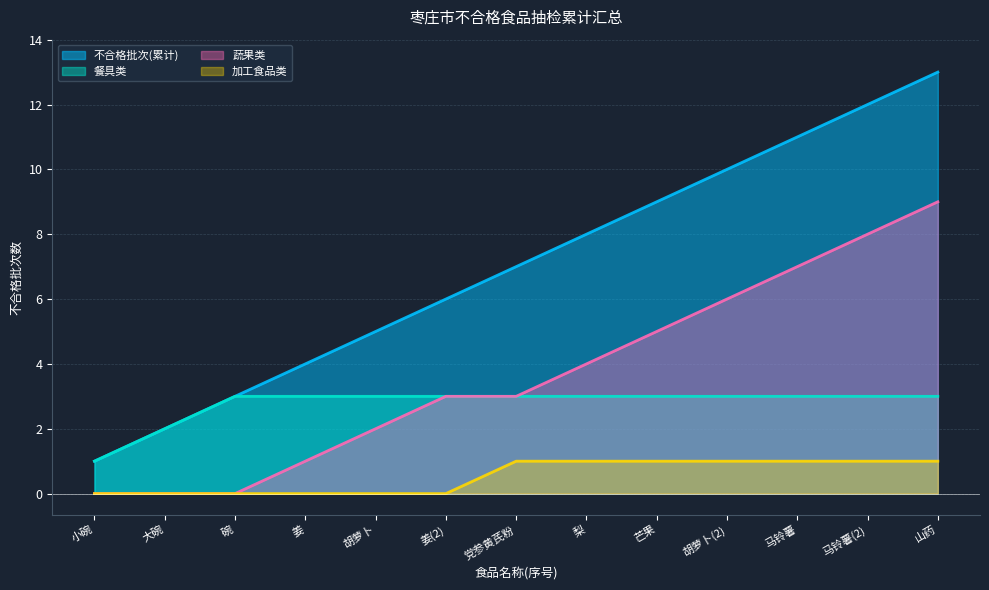

How many lines are shown in the chart?

4